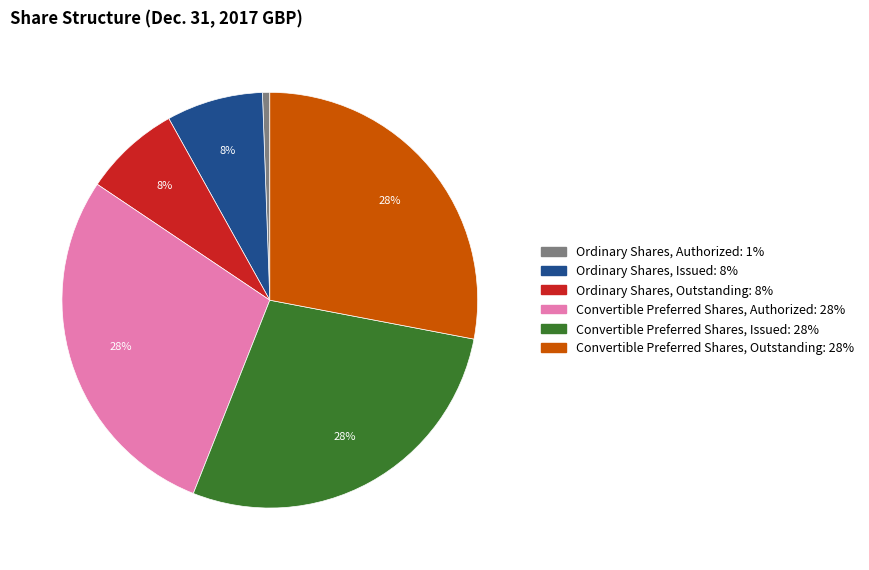

What is the smallest slice in the pie chart?

Ordinary Shares, Authorized